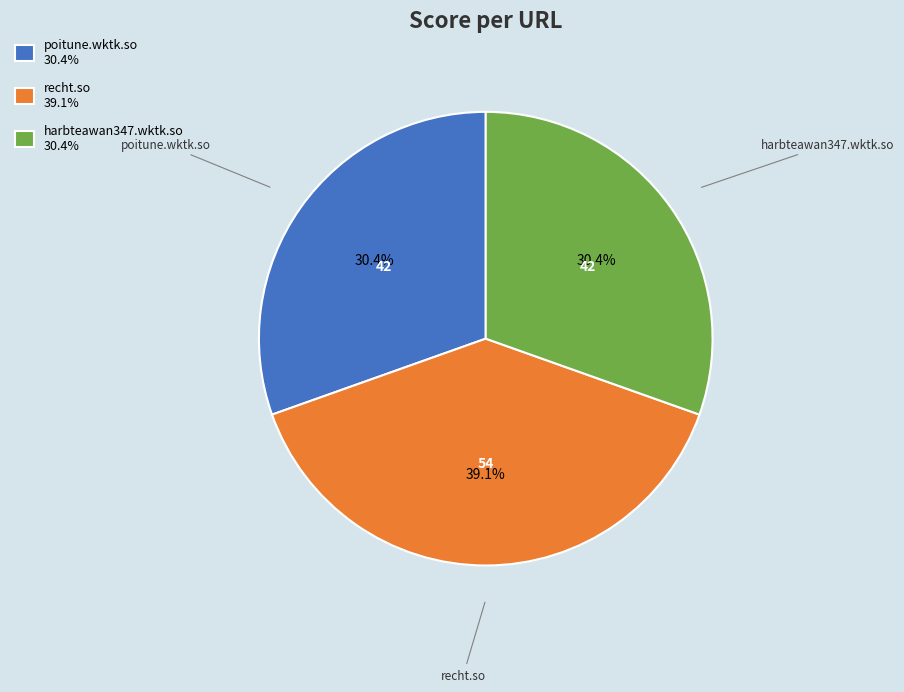

Which slice is the largest?

recht.so